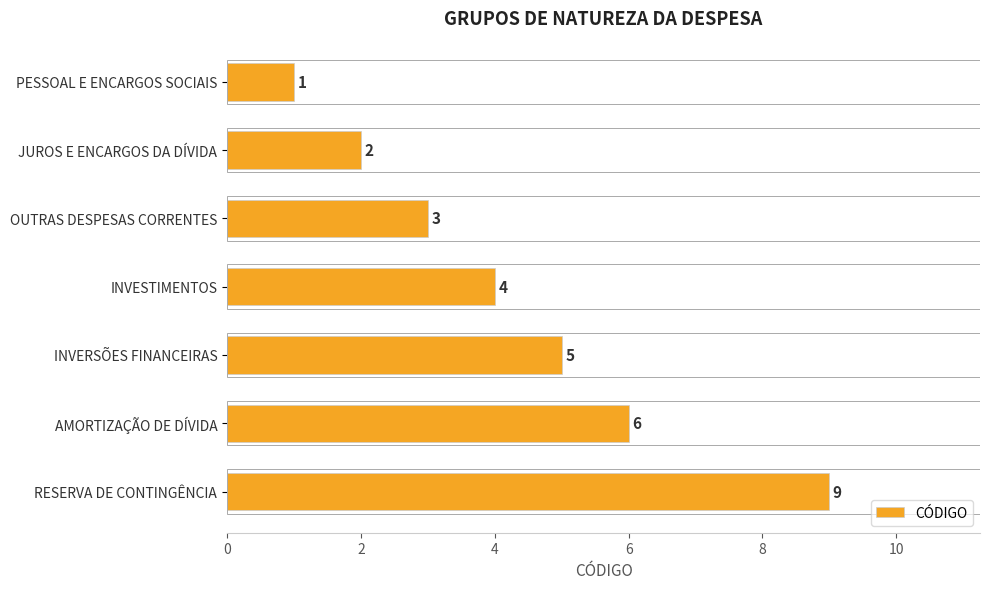

Between INVESTIMENTOS and PESSOAL E ENCARGOS SOCIAIS, which is larger?

INVESTIMENTOS